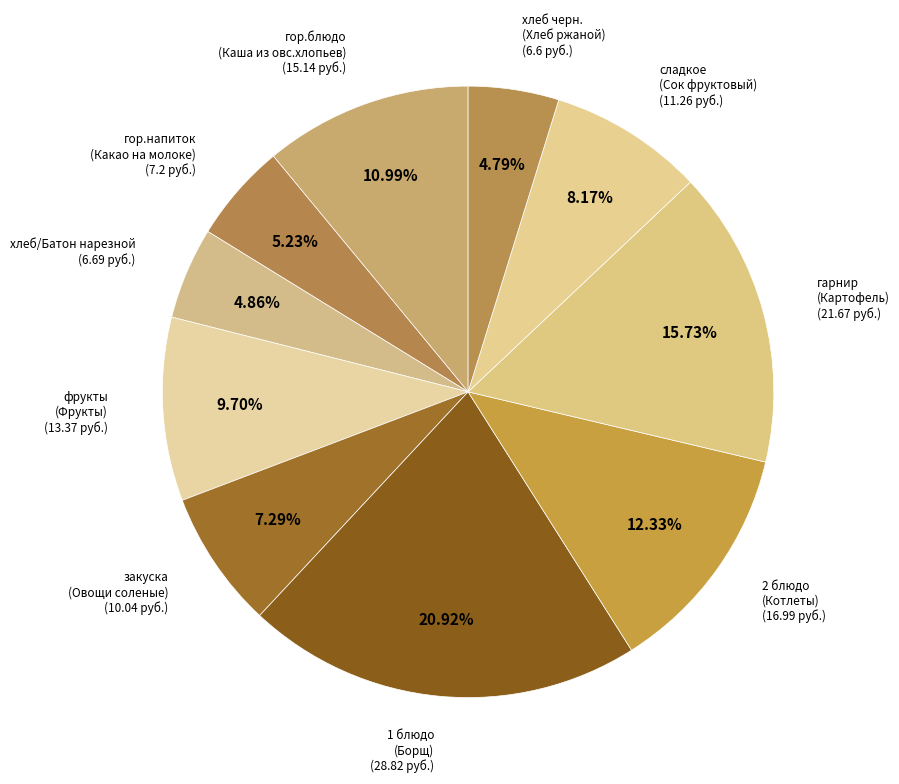

How many slices are in this pie chart?

10